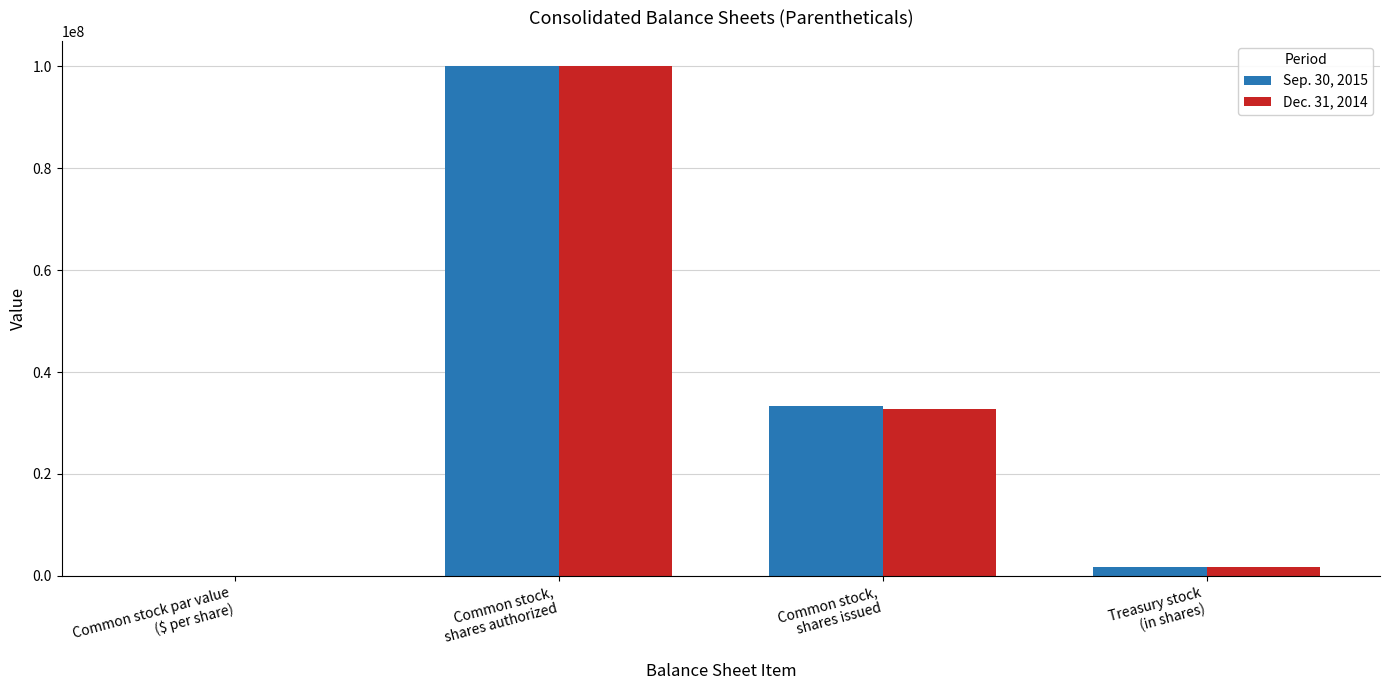

What are all the series names shown in the legend?

Sep. 30, 2015, Dec. 31, 2014